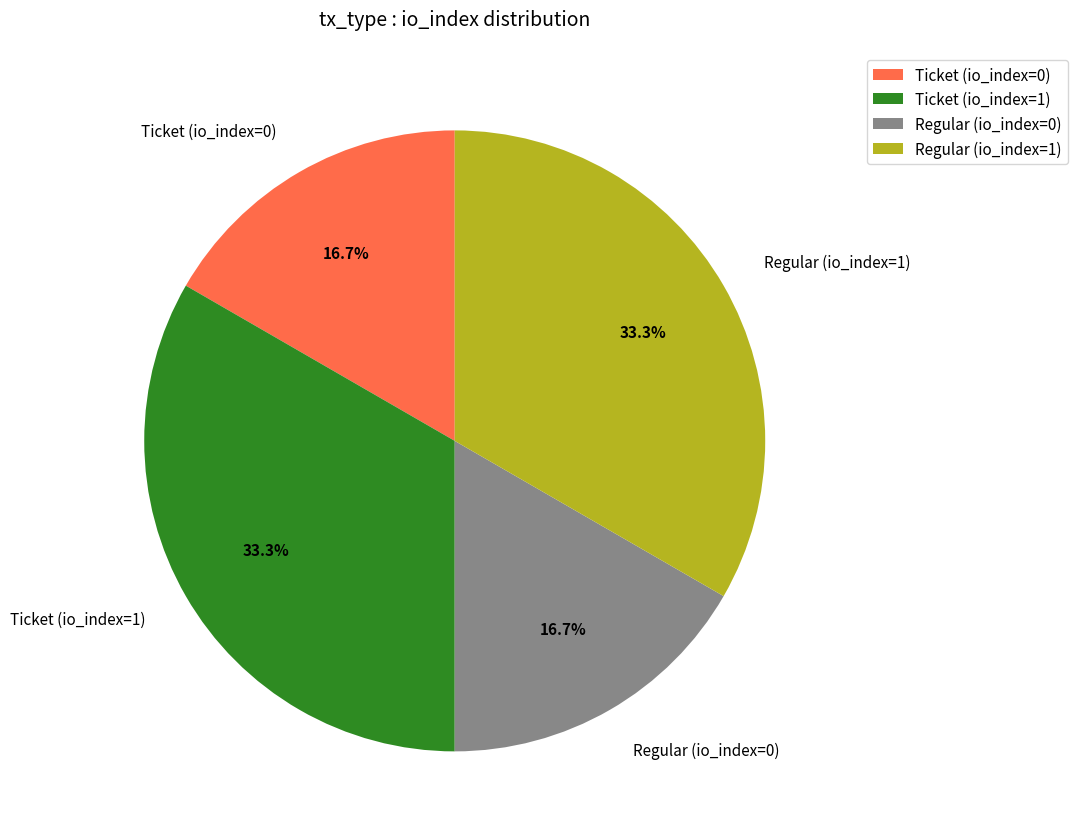

Is it true that Ticket (io_index=1) is 39% of the pie?

False